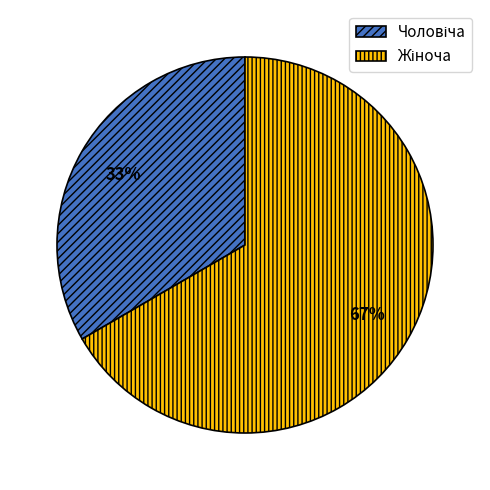

To the nearest percent, what is the average slice percentage?

50%